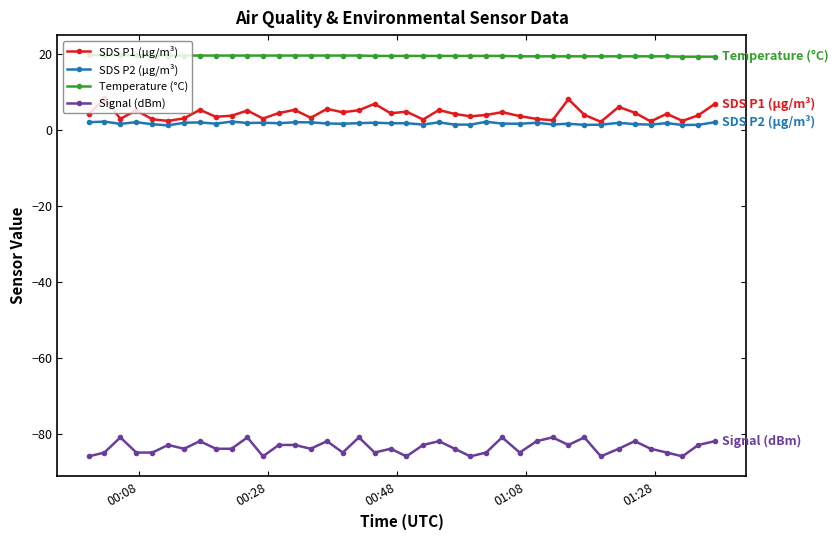

List the series in order of their peak value, highest first.

Temperature (°C), SDS P1 (µg/m³), SDS P2 (µg/m³), Signal (dBm)